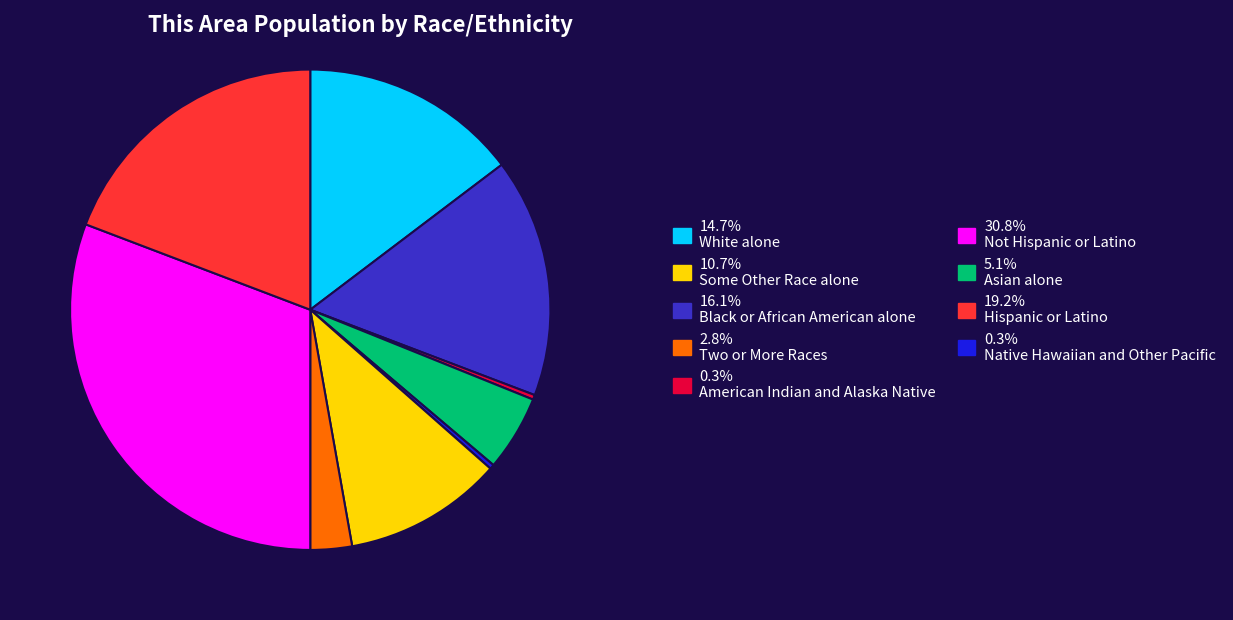

Is there a majority slice in this chart?

No